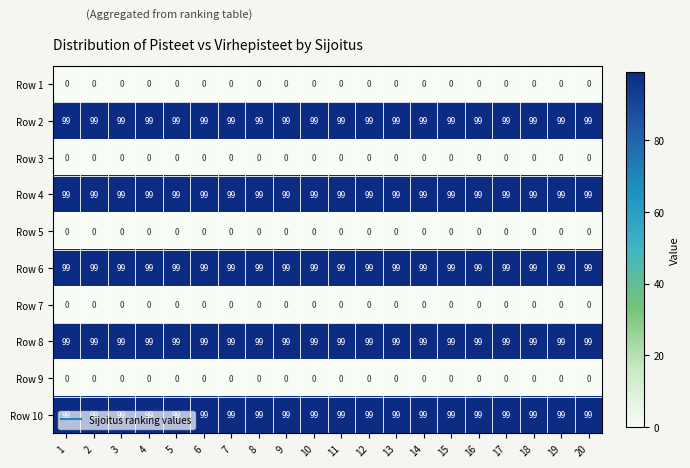

At how many categories does at least one series exceed 61?

20